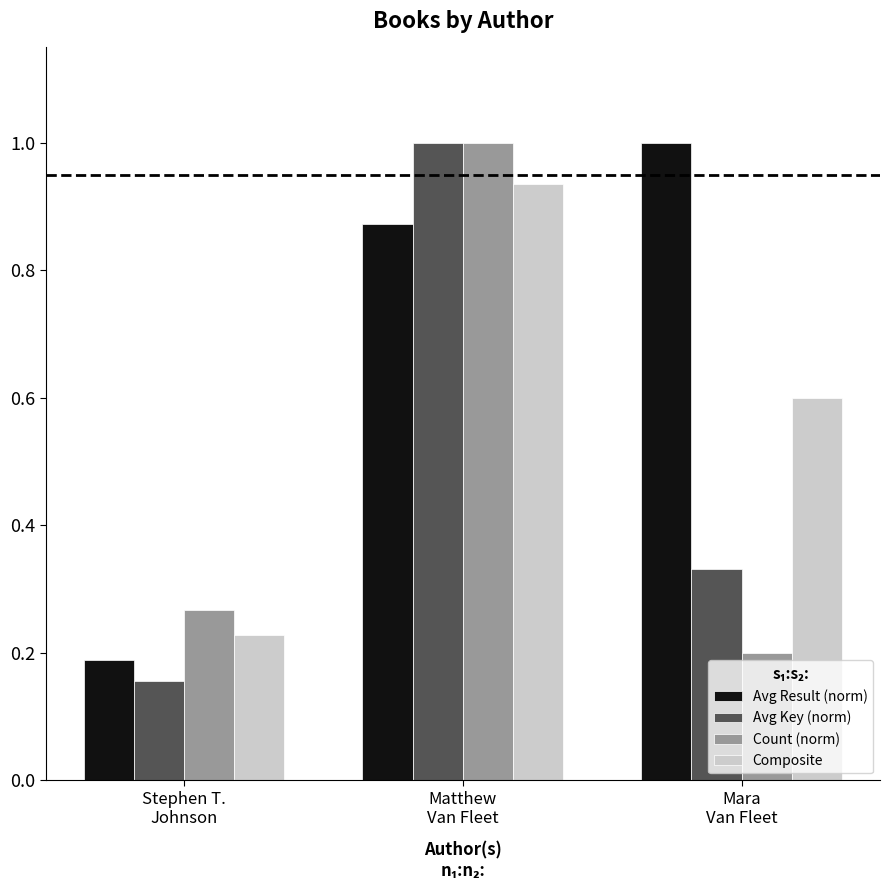

What are all the series names shown in the legend?

Avg Result (norm), Avg Key (norm), Count (norm), Composite